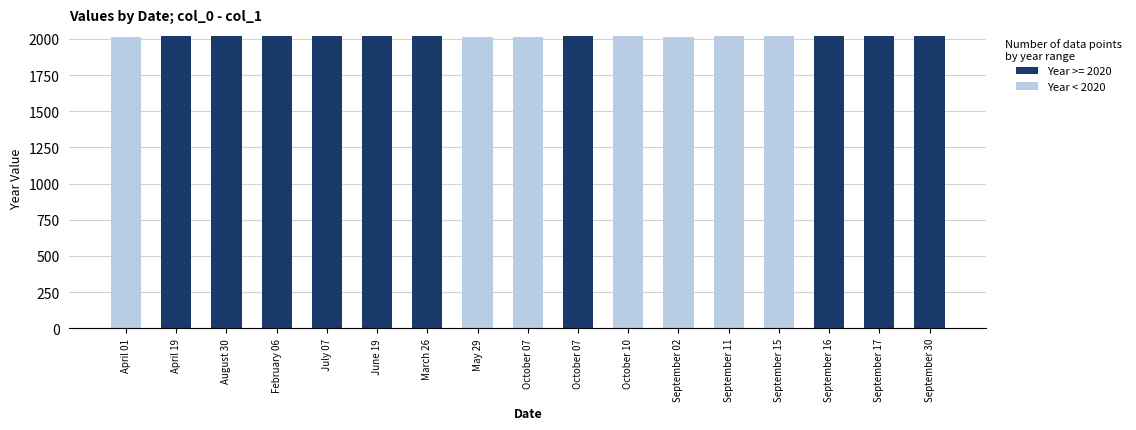

Reading left to right, extract all data points from this chart.

April 01=2016	April 19=0	August 30=0	February 06=0	July 07=0	June 19=0	March 26=0	May 29=2016	October 07=2016	October 07=0	October 10=2018	September 02=2016	September 11=2017	September 15=2018	September 16=0	September 17=0	September 30=0